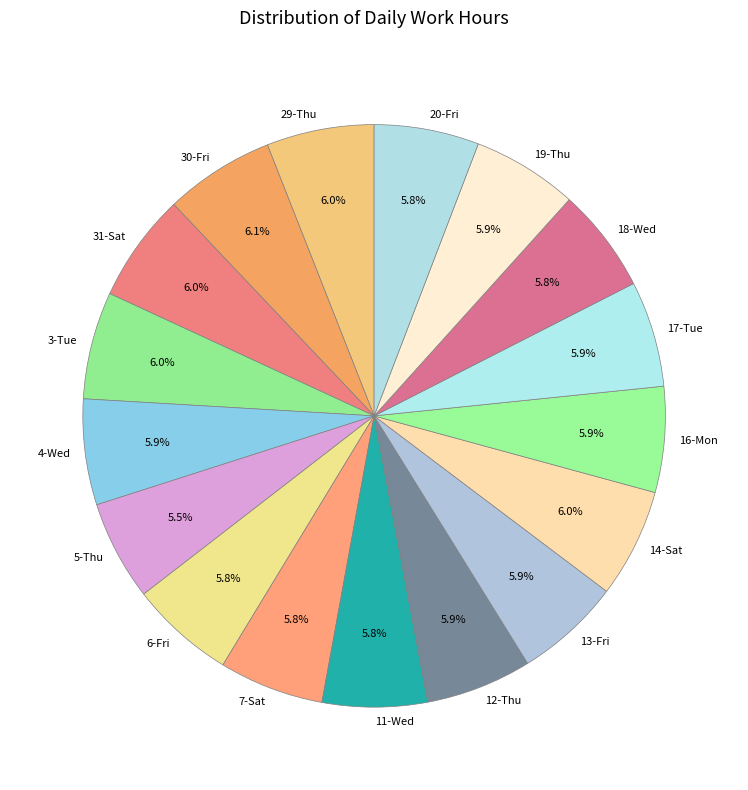

Does 31-Sat represent more than half of the total?

No